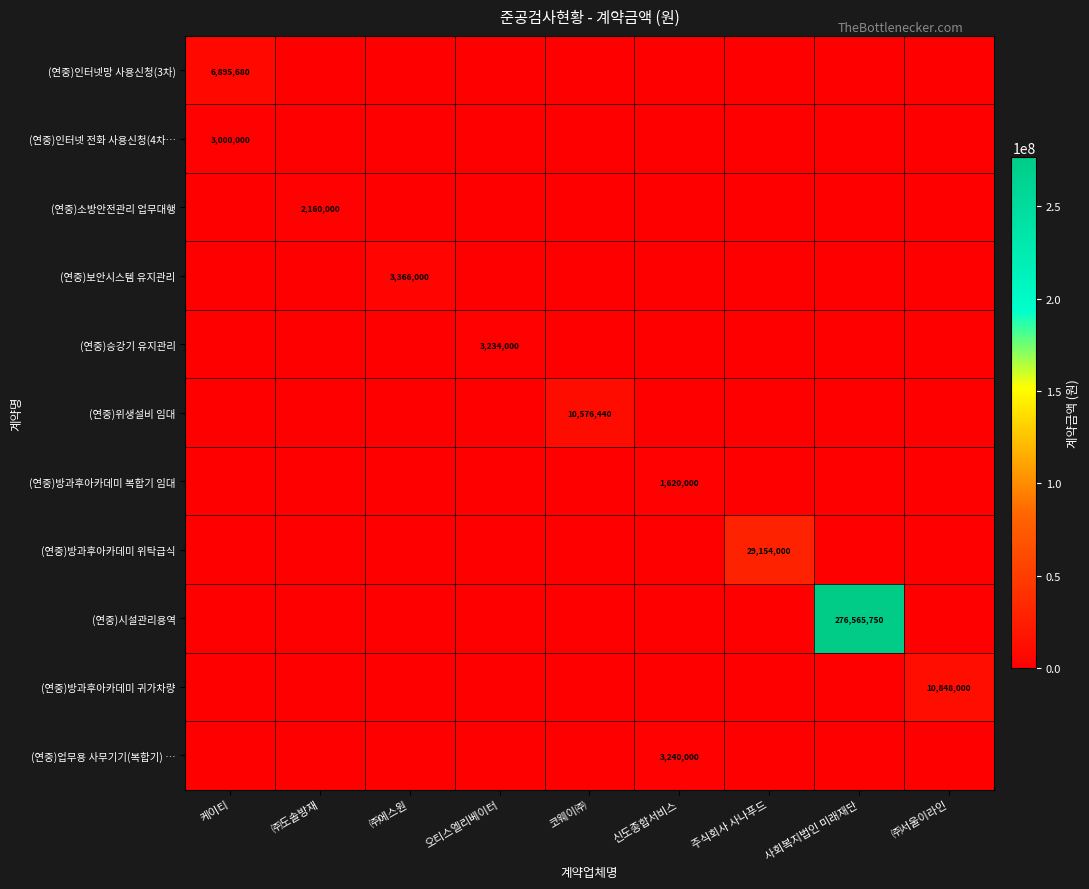

At which label does (연중)인터넷 전화 사용신청(4차… reach its minimum?

㈜도솔방재